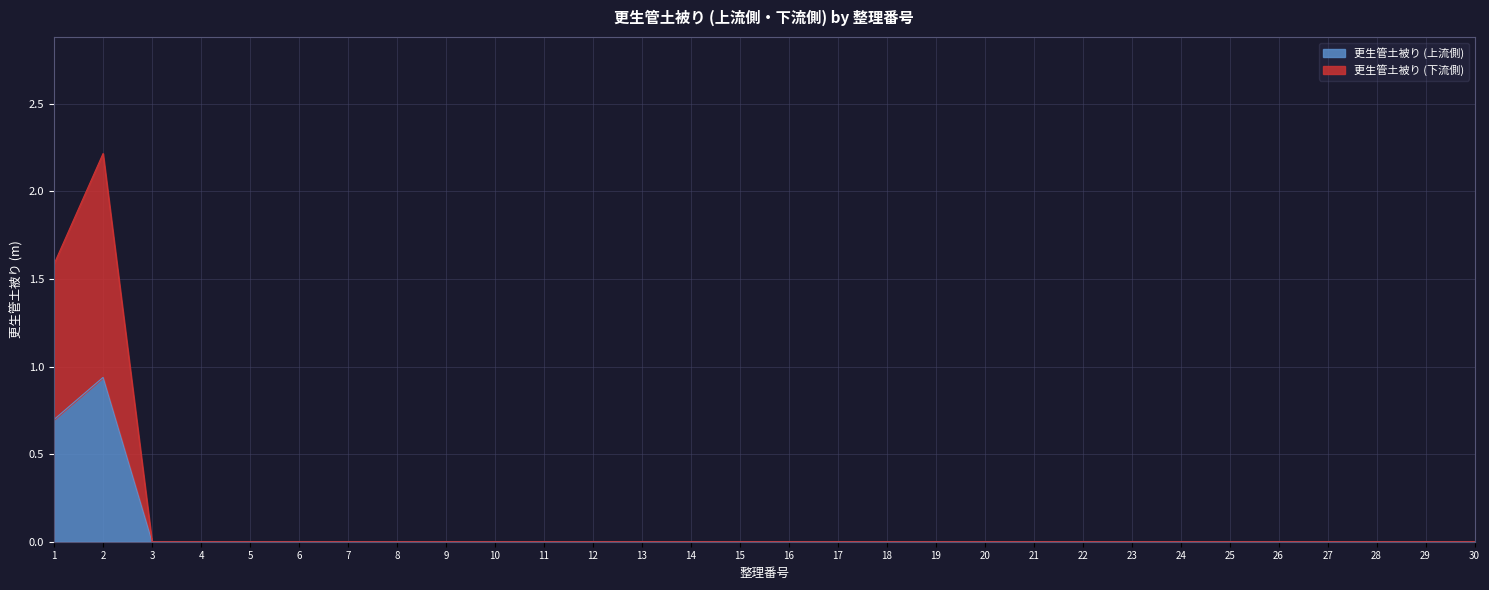

Which has a higher value, 26 or 18?

26